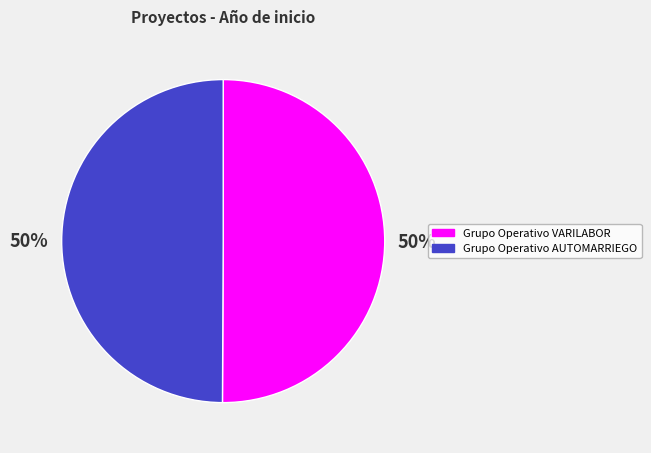

Is it true that Grupo Operativo AUTOMARRIEGO is 50% of the pie?

True